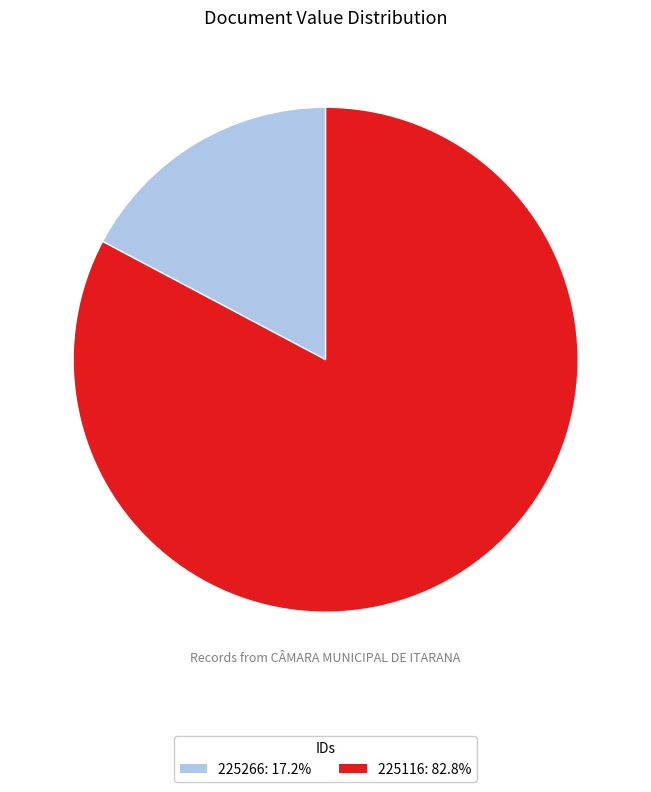

Combined, do 225116: 82.8% and 225266: 17.2% account for over 50%?

Yes